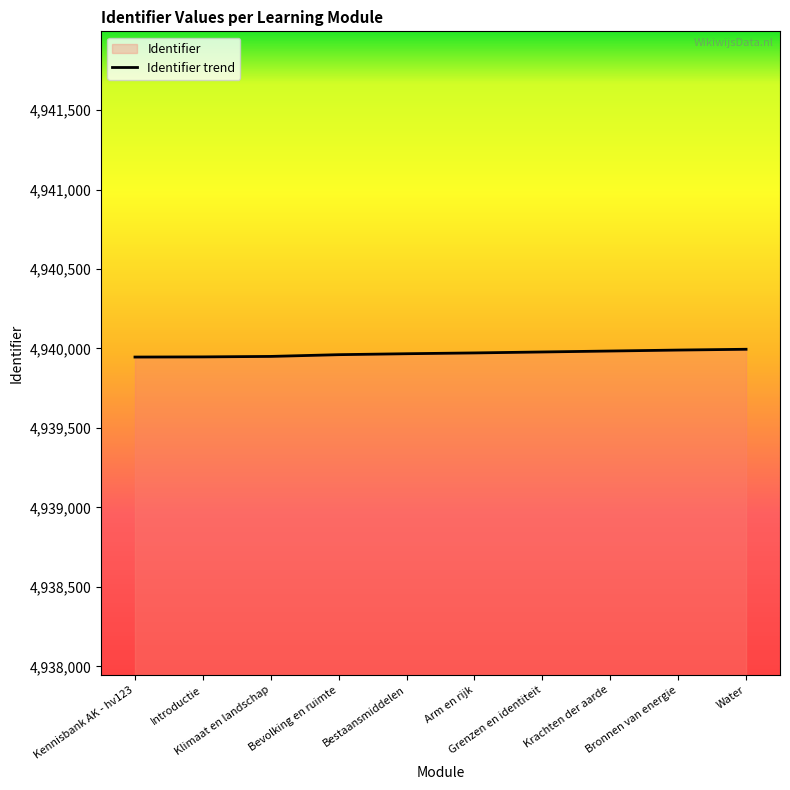

What is the label of the 4th point from the right?

Grenzen en identiteit